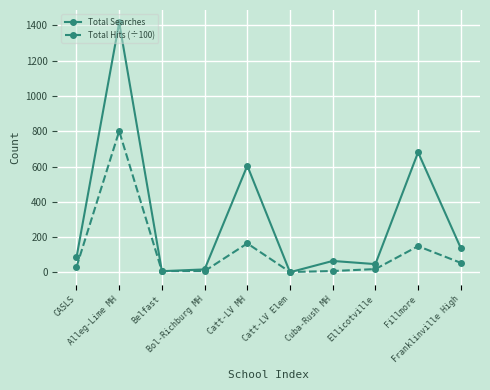

Count the number of categories in the chart.

10